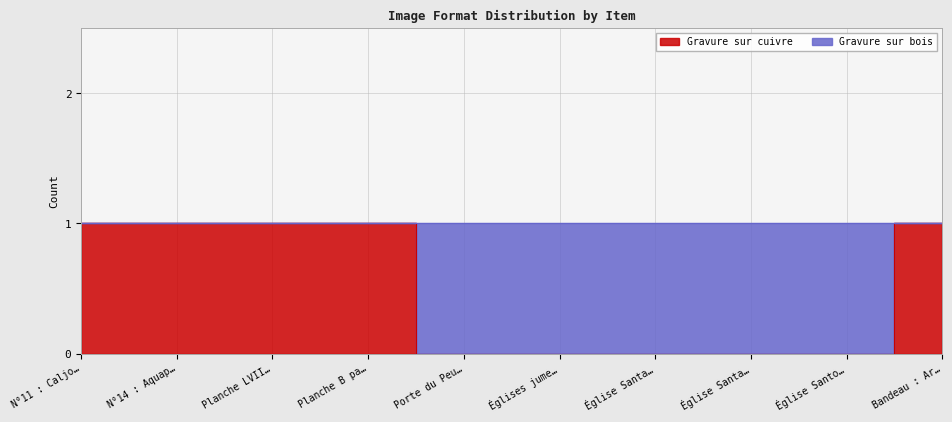

How many values are below 1?

5